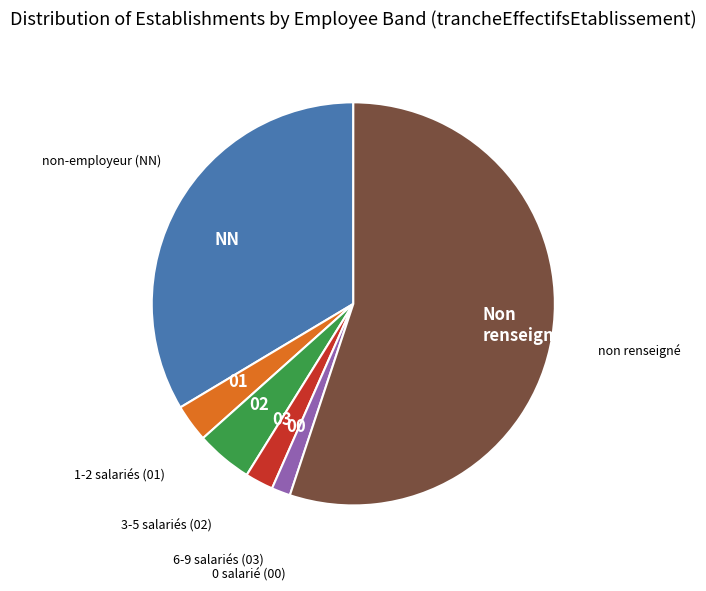

Which has a higher value, 6-9 salariés (03) or 0 salarié (00)?

6-9 salariés (03)